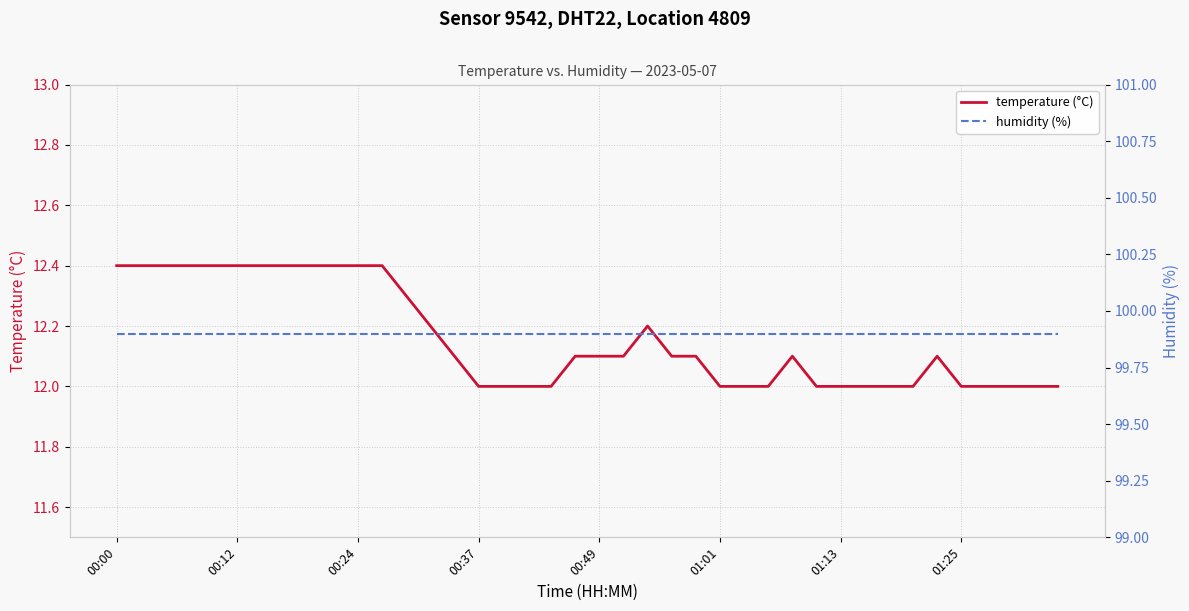

Where is humidity (%) nearest to the value 99?

00:00